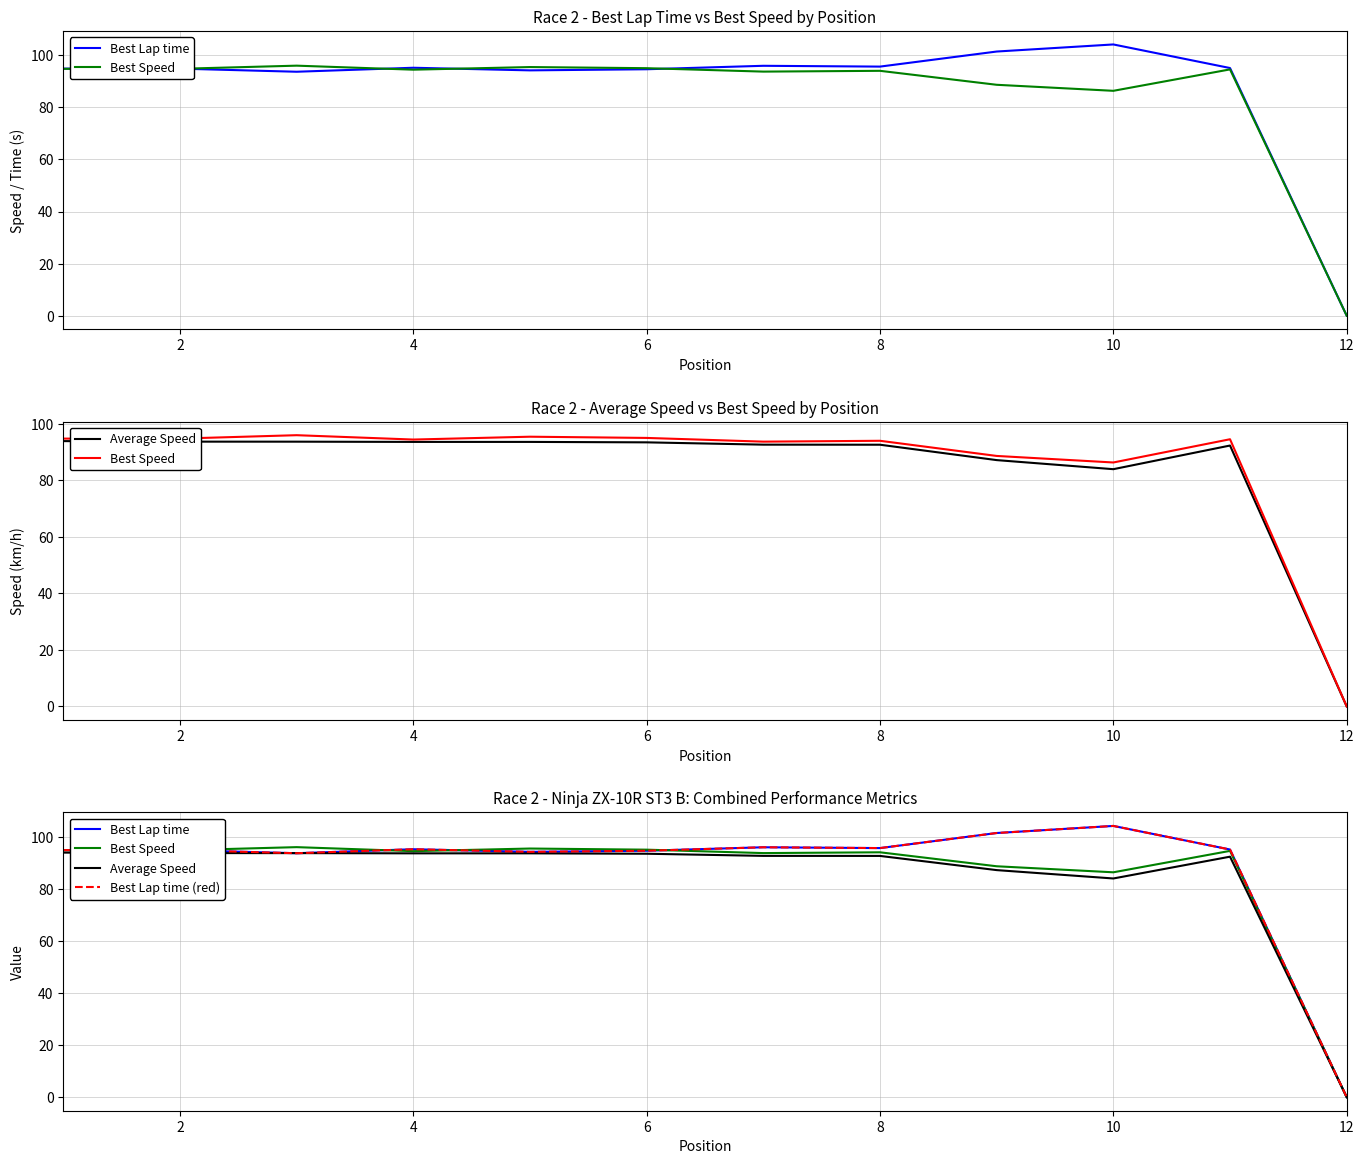

How many series are shown in this chart?

4